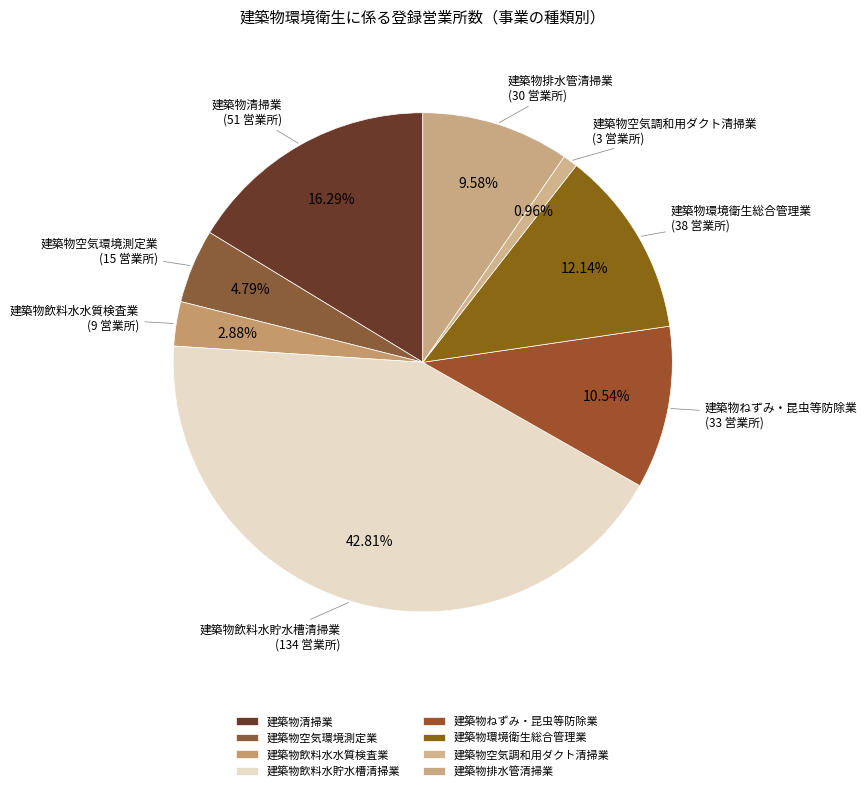

To the nearest percent, what is the combined percentage of 建築物排水管清掃業 and 建築物空気調和用ダクト清掃業?

11%